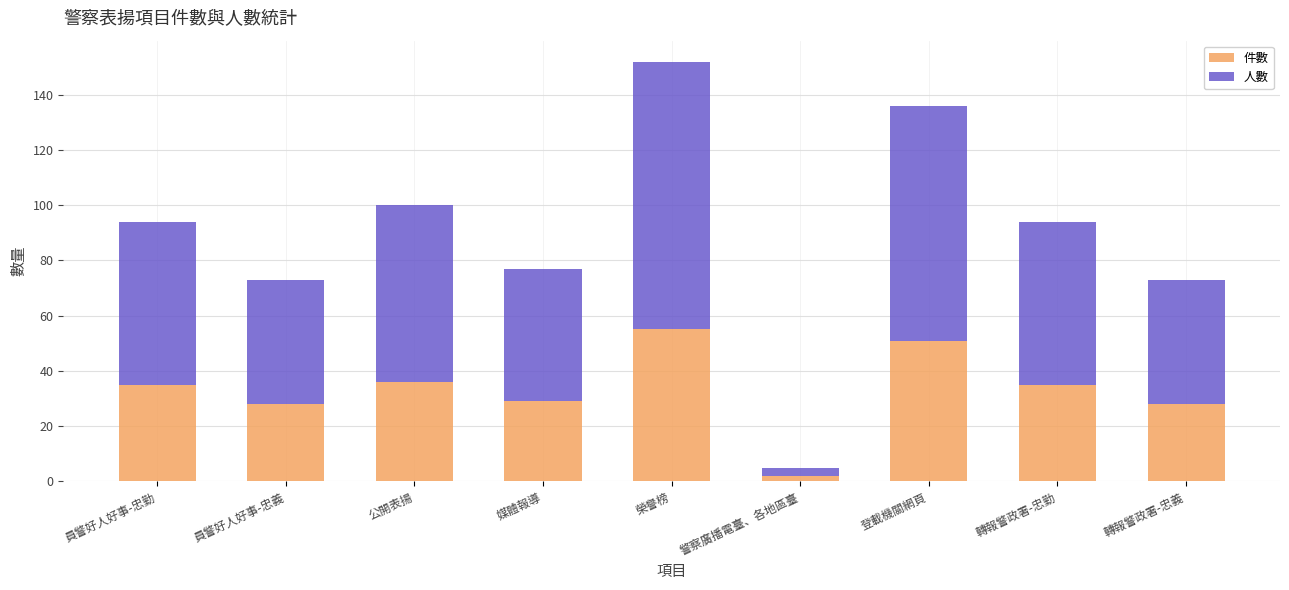

What is the sum of all 件數 values?

299